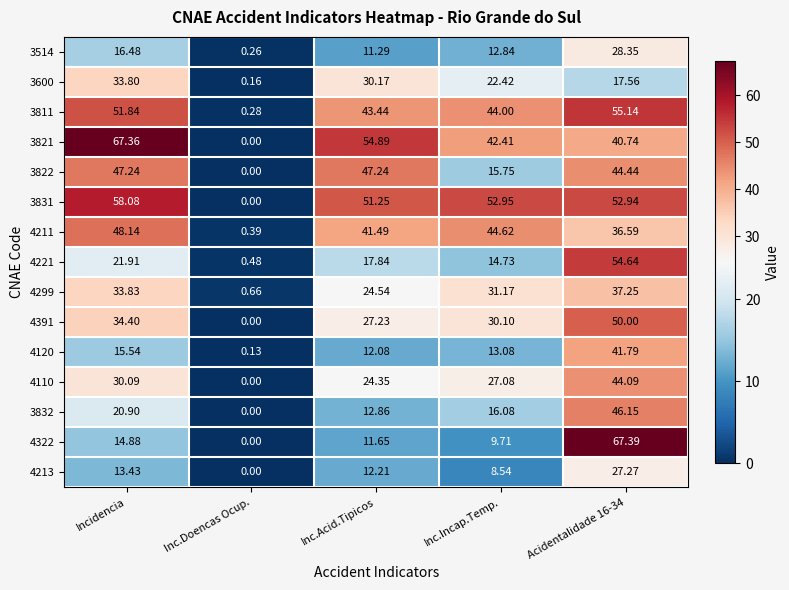

Is the value of 4322 at Incidencia greater than the value of 4299 at Inc.Incap.Temp.?

No